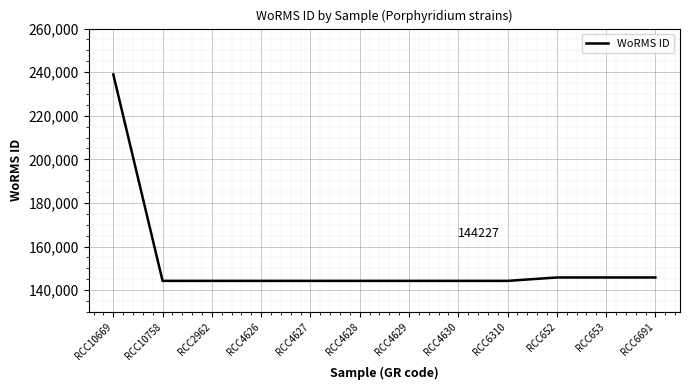

What is the ratio of the value at RCC6310 to the value at RCC4629?

1.0